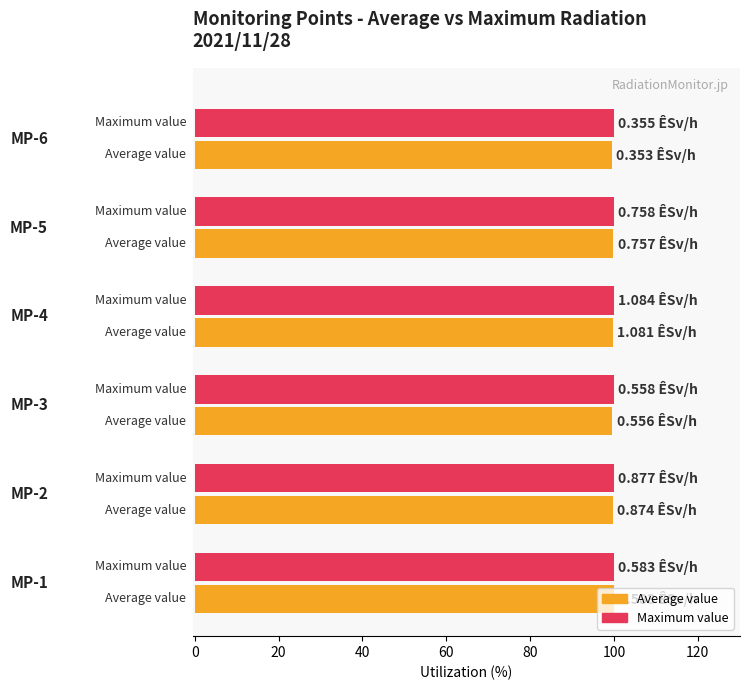

Which series has the widest spread of values?

Average value